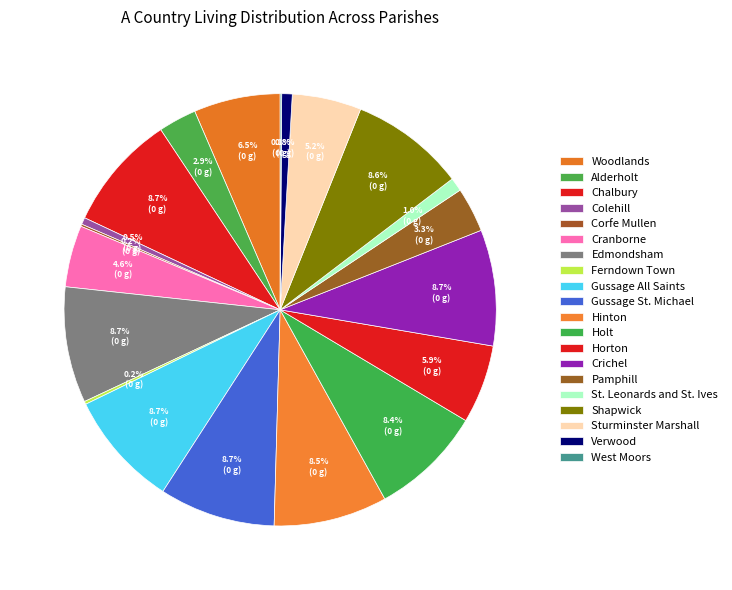

How many slices are in this pie chart?

20